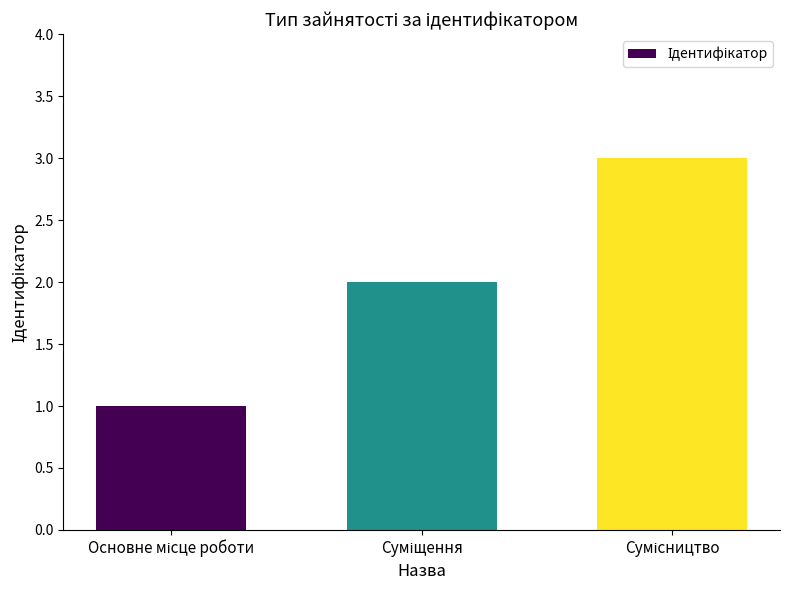

What is the maximum value shown in the chart?

3